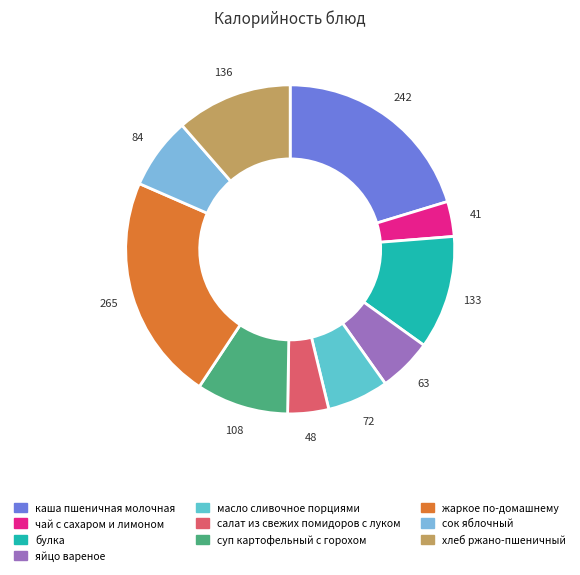

What is the smallest slice in the pie chart?

чай с сахаром и лимоном